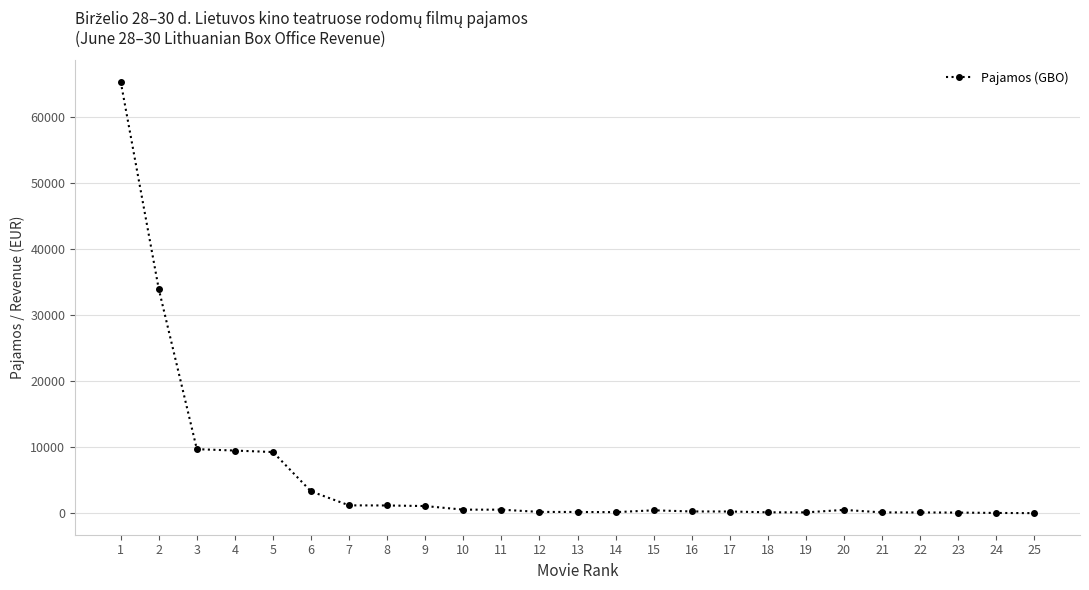

How many data points does each series have?

25